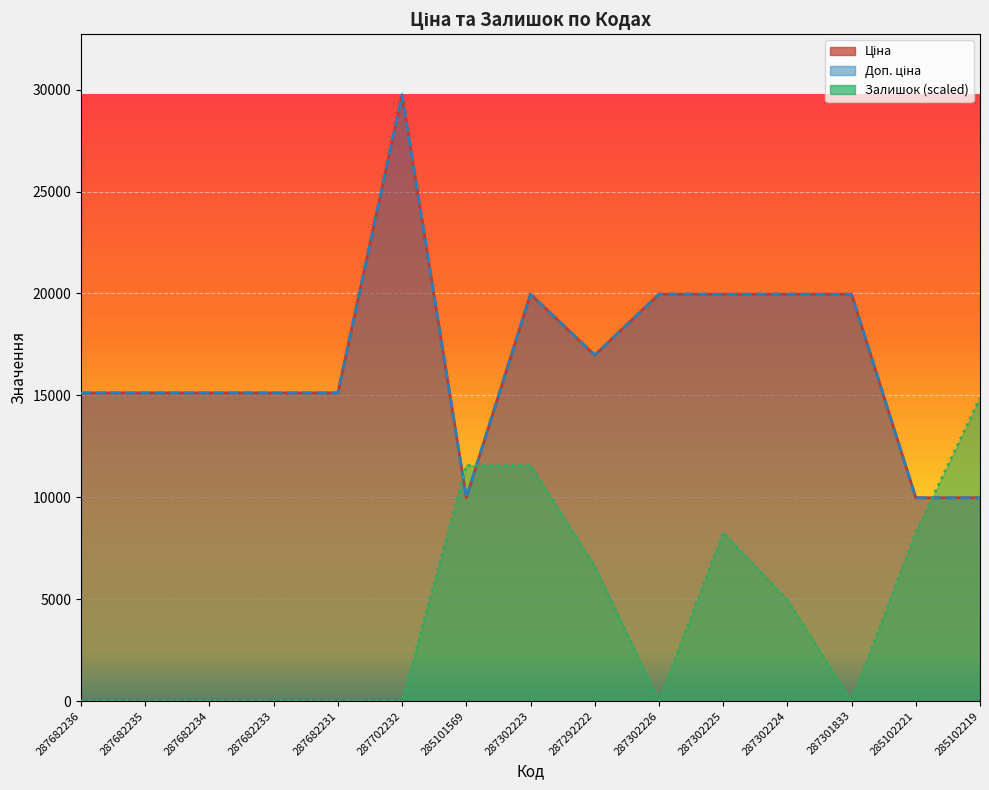

How many intersections are there between Доп. ціна and Залишок?

3